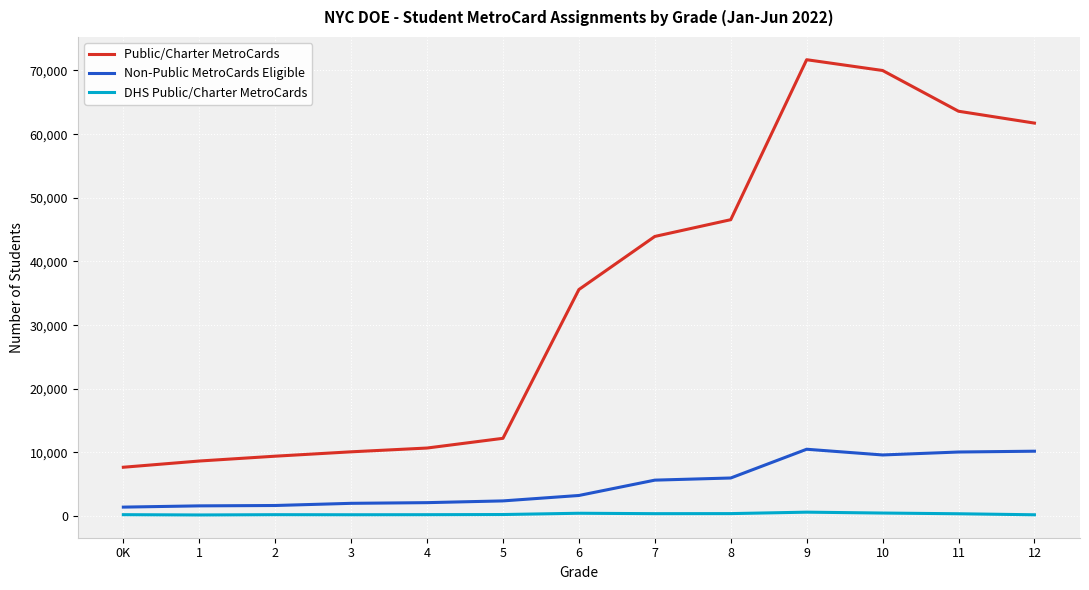

Which series has the widest spread of values?

Public/Charter MetroCards